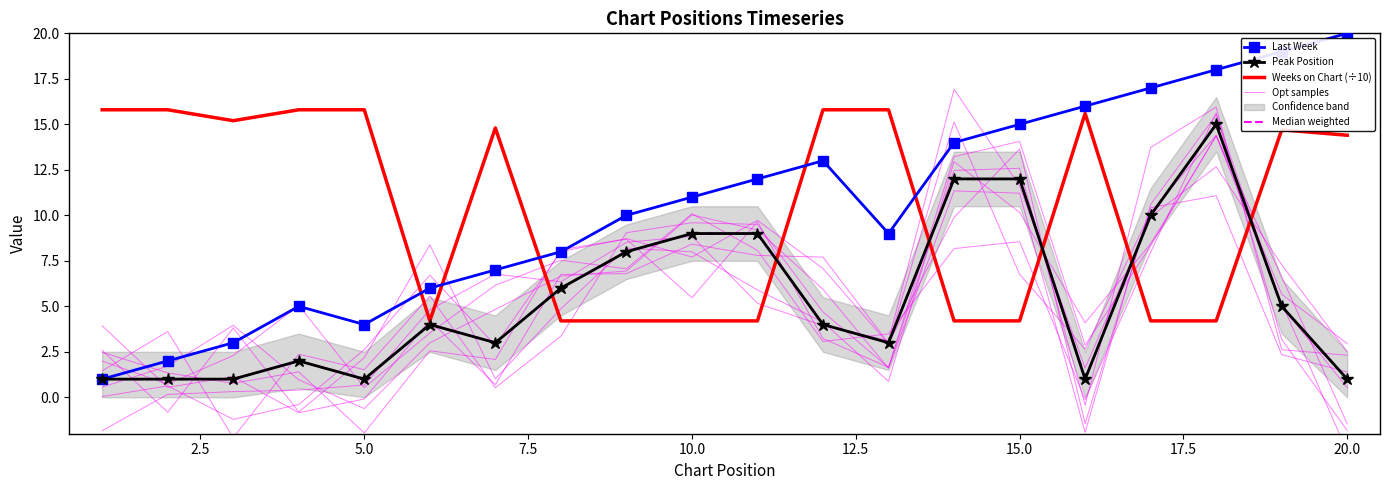

How many lines are shown in the chart?

5